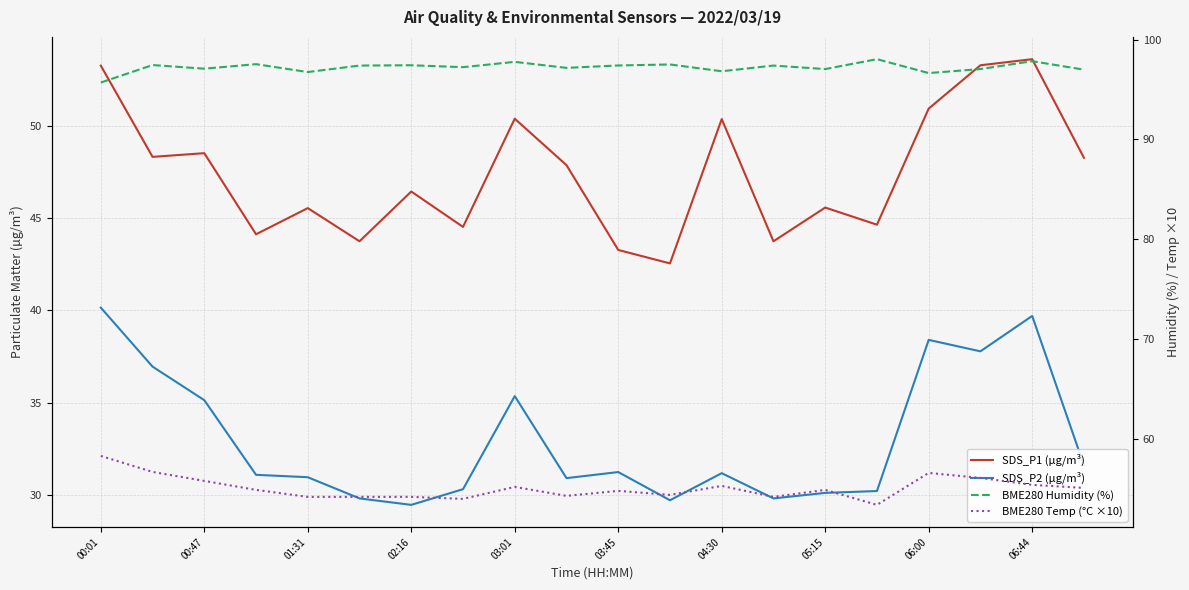

True or false: BME280 Humidity (%) and BME280 Temp (°C ×10) cross at least once.

False